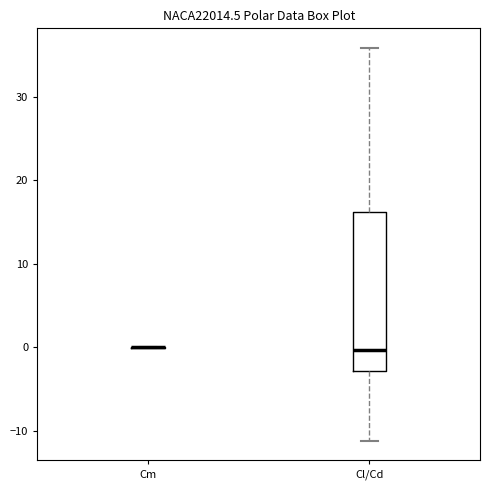

Reading left to right, transcribe this box plot: for each box, give where its median line is, the range the box spans, and where its two whiskers end, as read against the y-axis. The values are not printed on the chart, so give them approximately, as read against the axis.

Cm: box collapsed to a line at 0, whiskers 0 to 0
Cl/Cd: median 0, box -3 to 16, whiskers -11 to 36